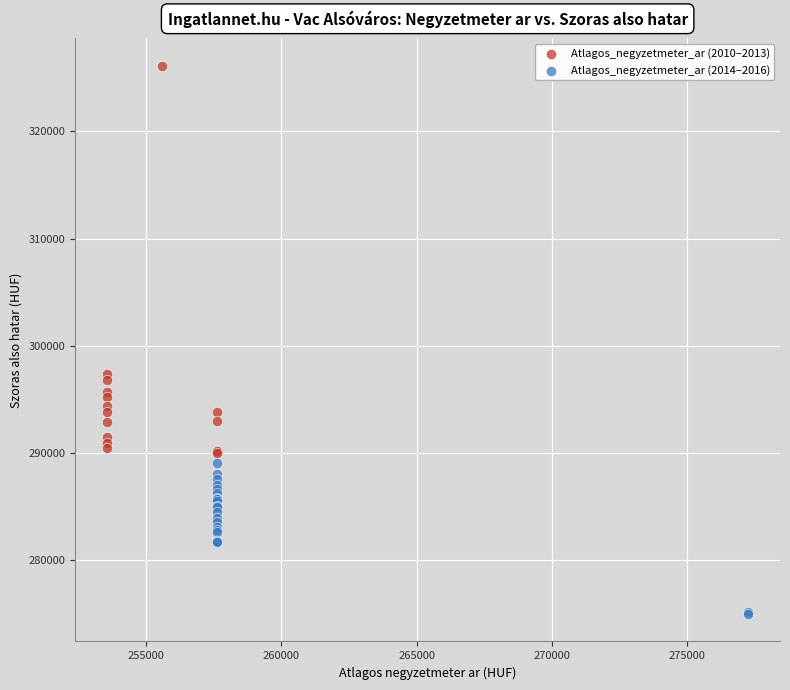

Which series reaches the maximum Y coordinate?

Atlagos_negyzetmeter_ar (2010–2013)